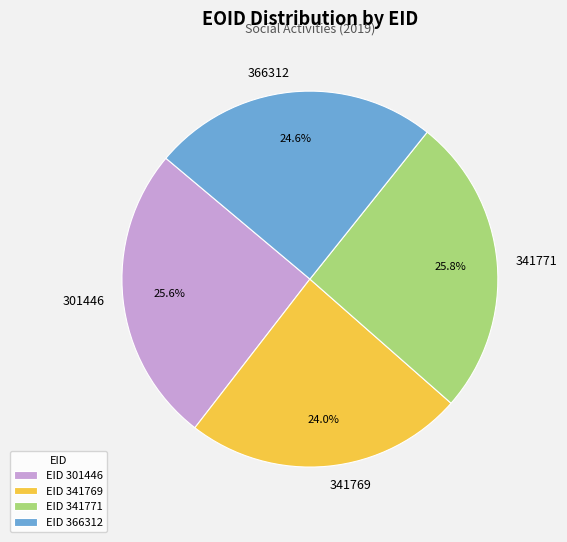

Combined, what portion of the pie is 341769 and 301446?

49.6%